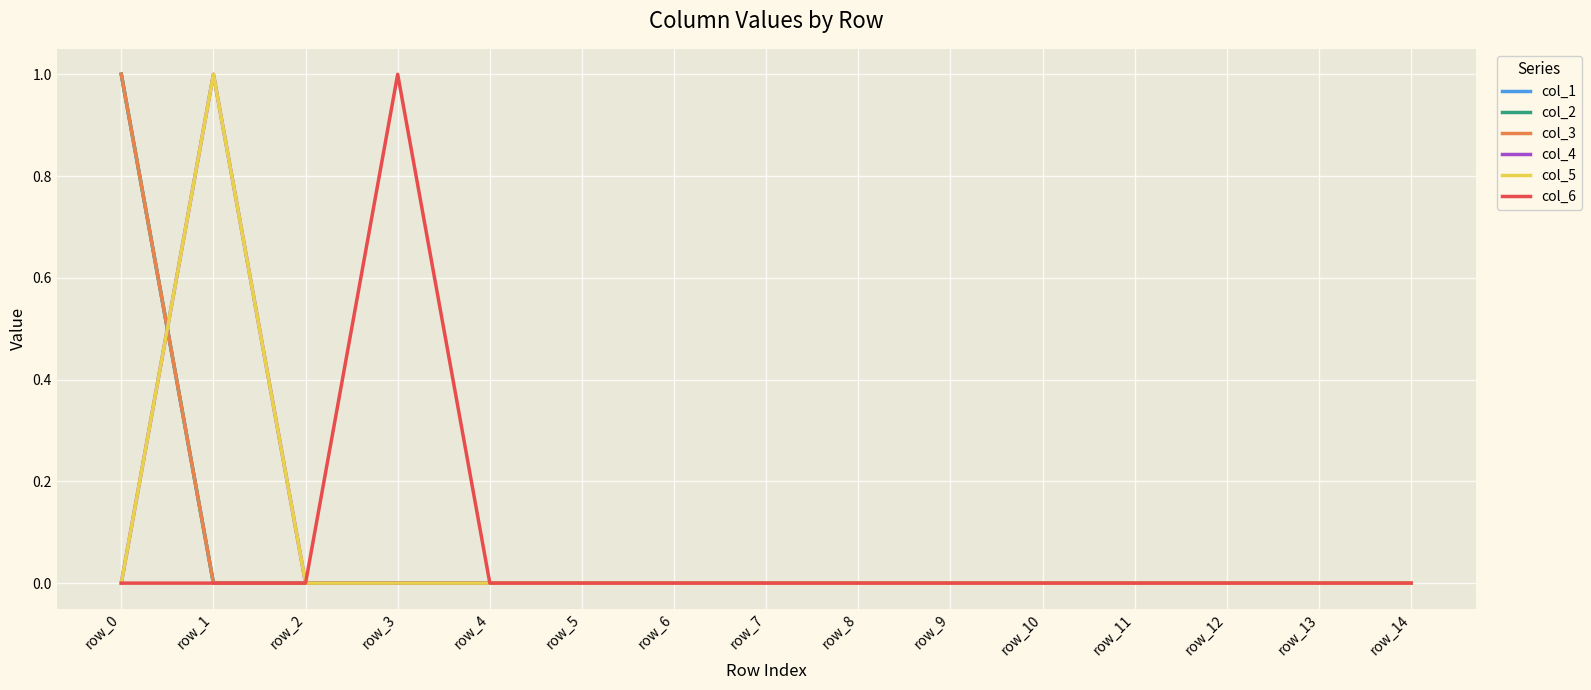

Does the chart display data point markers on the line(s)?

No